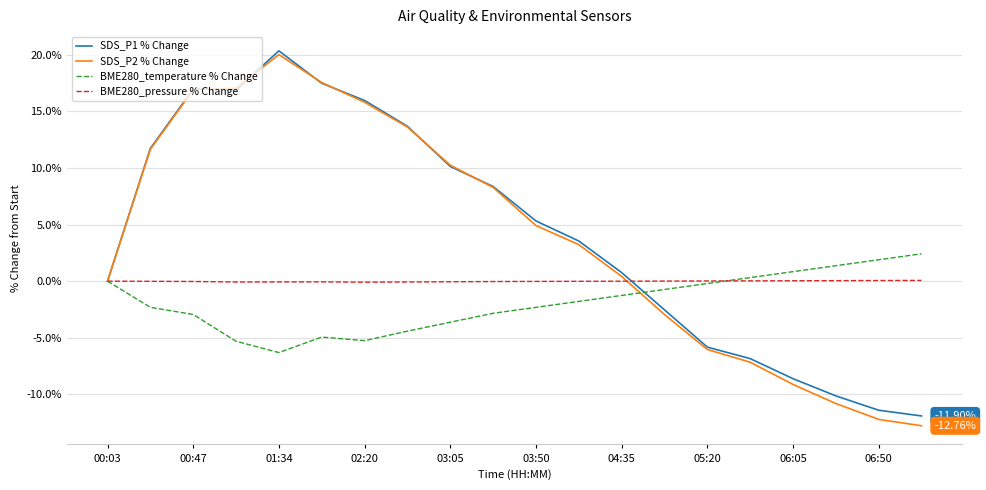

Which series has the largest range (max minus min)?

SDS_P2 % Change